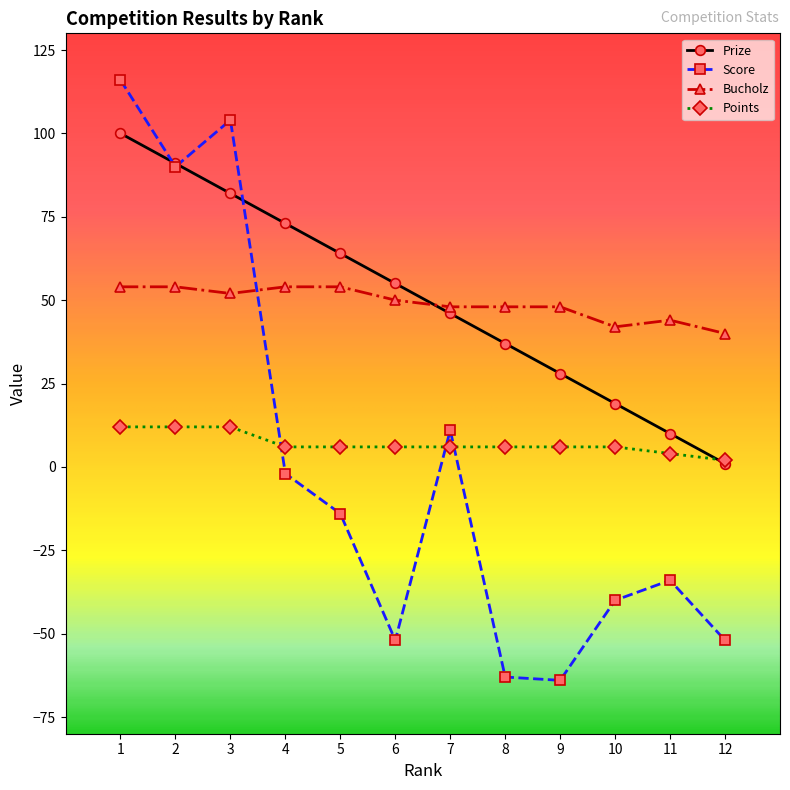

What is the highest value of the Prize series?

100